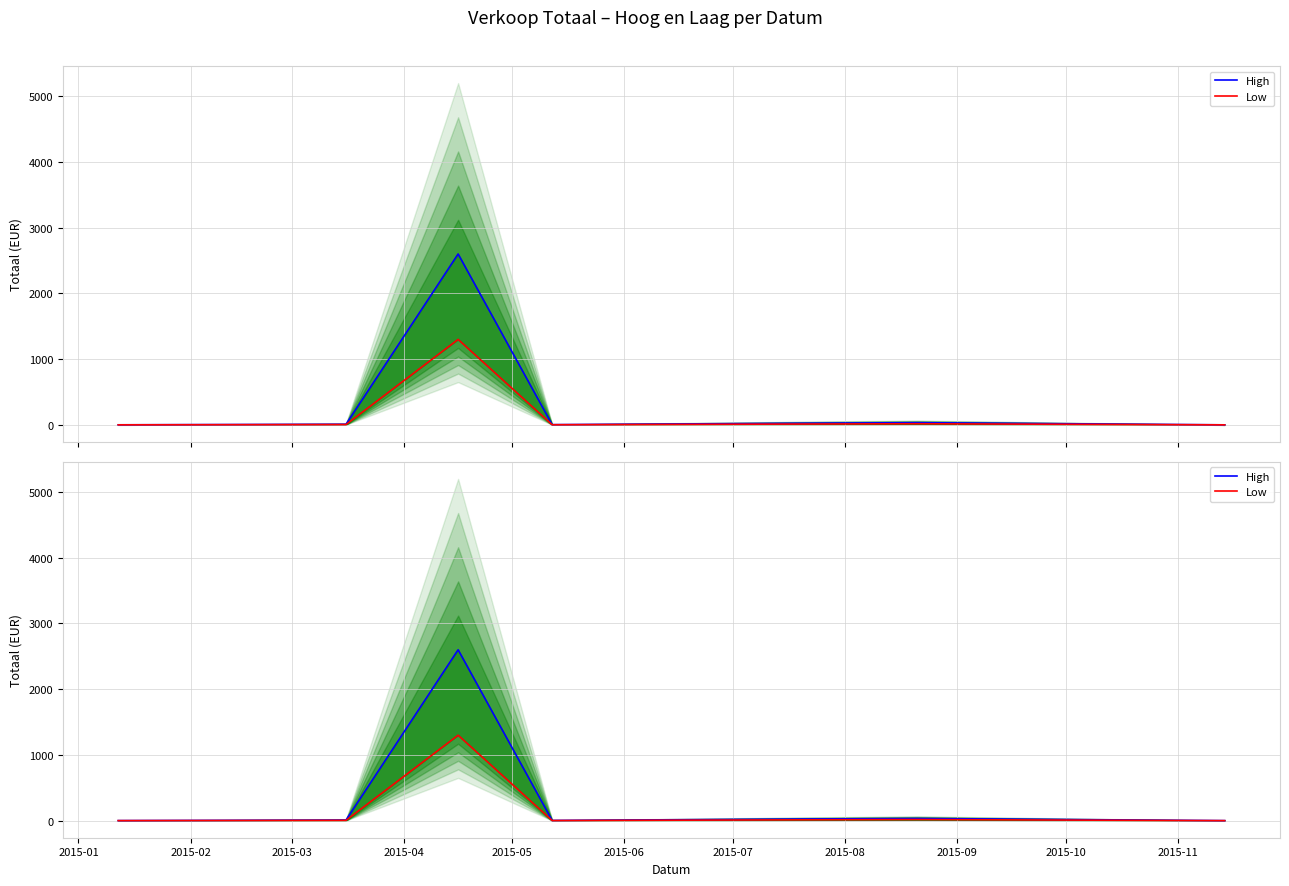

Does the chart have visible grid lines?

Yes